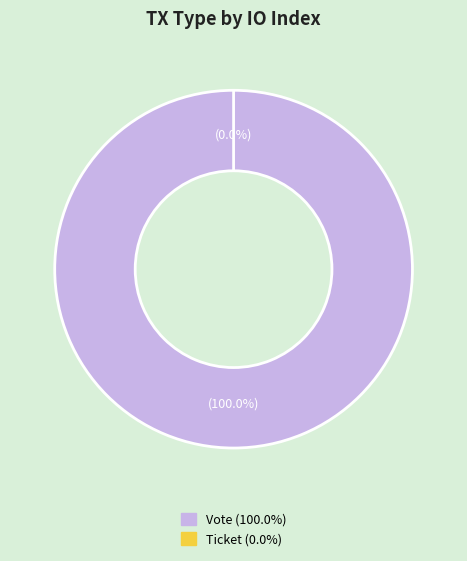

True or false: Ticket accounts for 0% of the total.

True